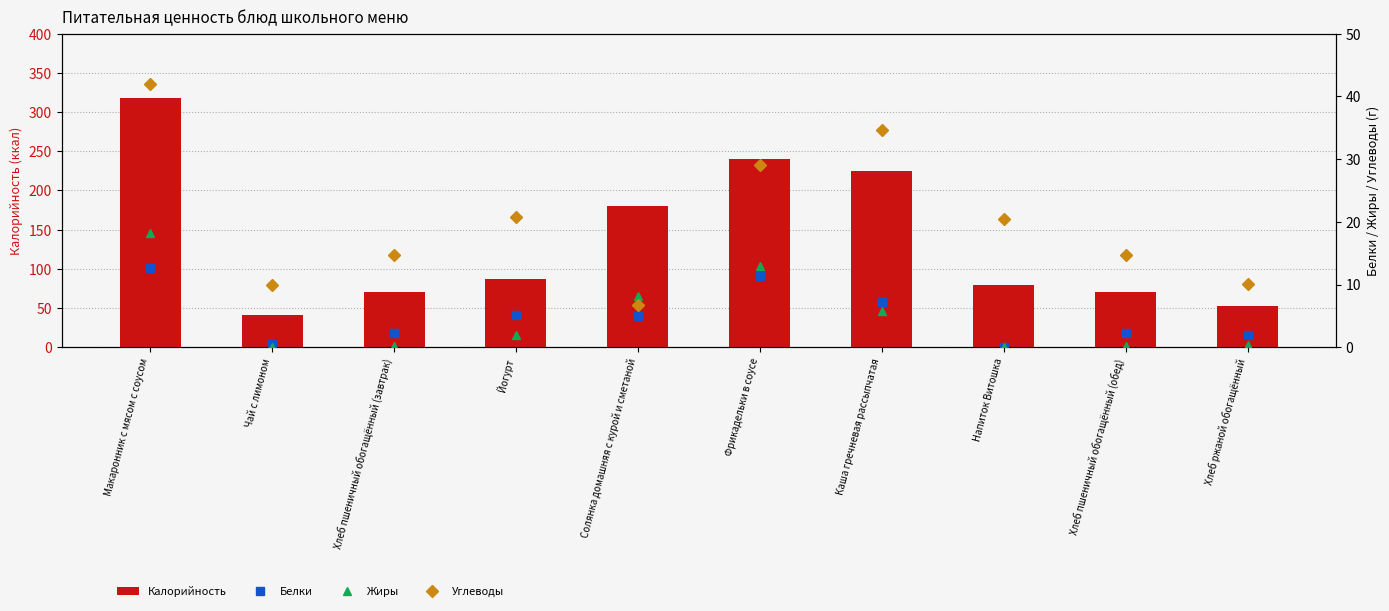

Reading left to right, list all the values displayed in this chart.

Калорийность: 317.6	41.6	70.5	86.9	179.8	239.7	224.2	80.0	70.5	52.2
Белки: 12.7	0.5	2.3	5.1	5.0	11.4	7.2	0.0	2.3	2.0
Жиры: 18.2	0.0	0.2	1.9	8.1	12.9	5.7	0.0	0.2	0.4
Углеводы: 41.9	9.9	14.8	20.8	6.7	29.1	34.6	20.5	14.8	10.0